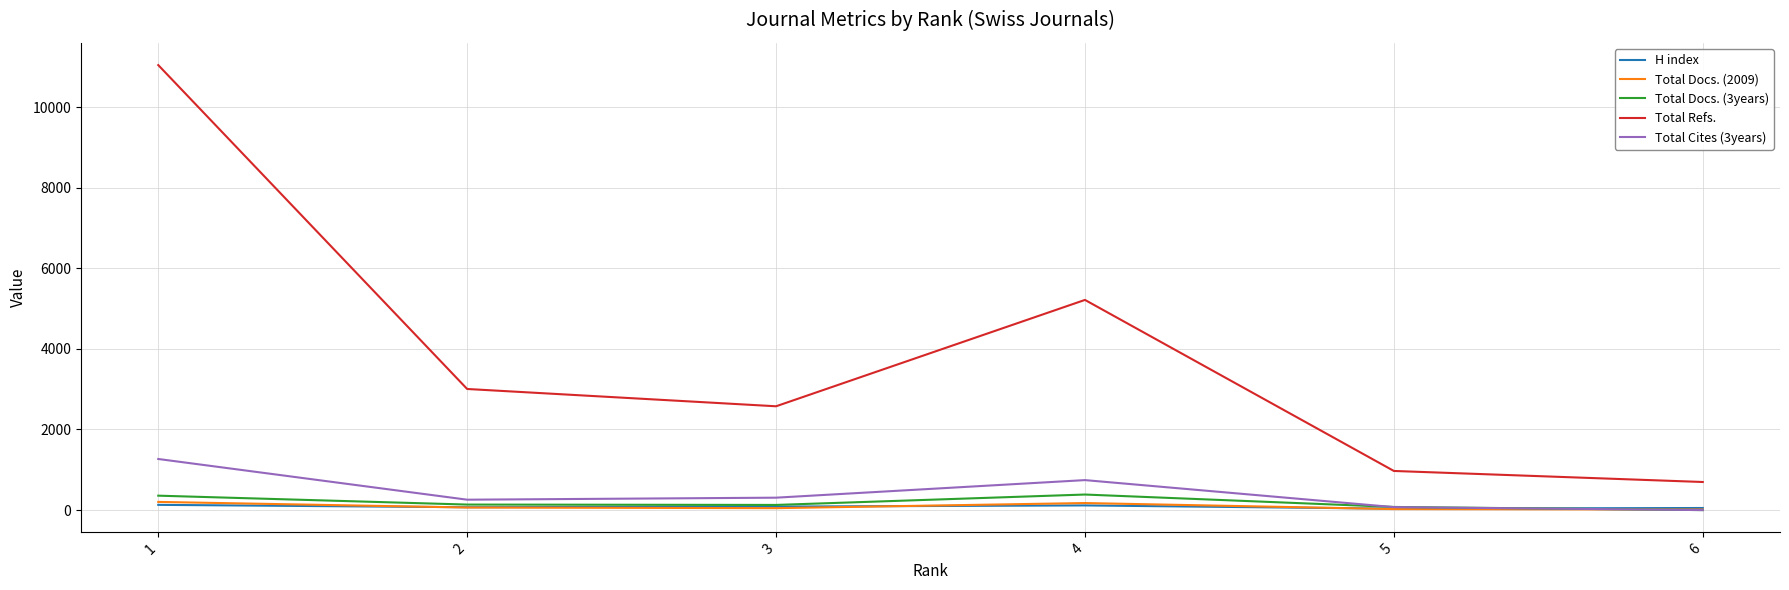

Which series changed the most between 3 and 5?

Total Refs.